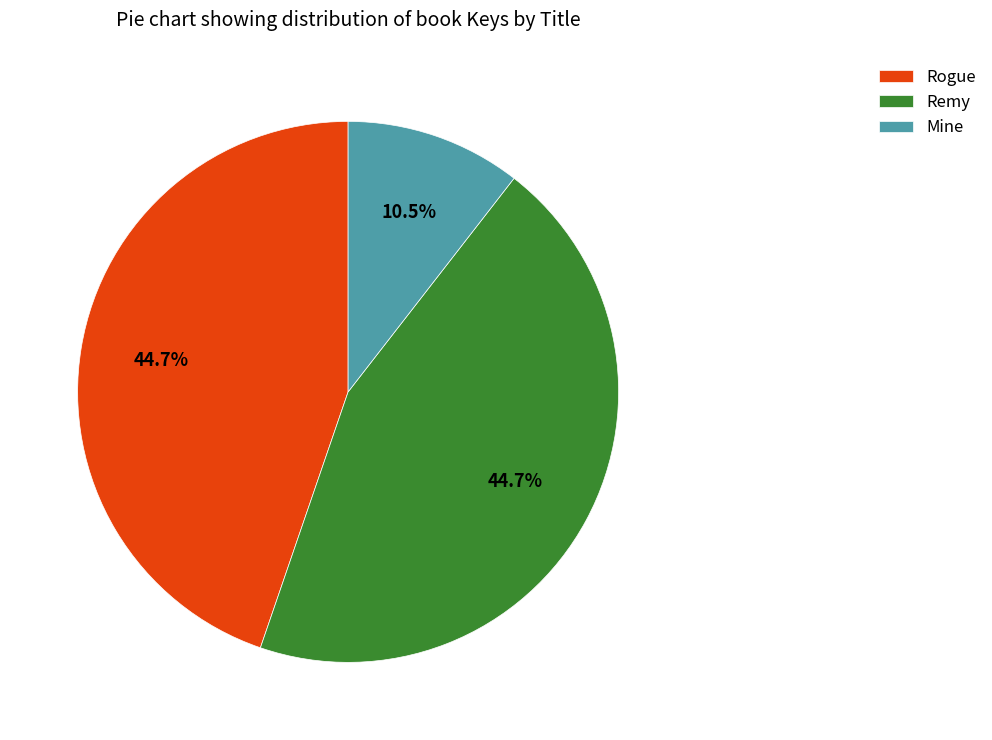

Is it true that Remy is 45% of the pie?

True